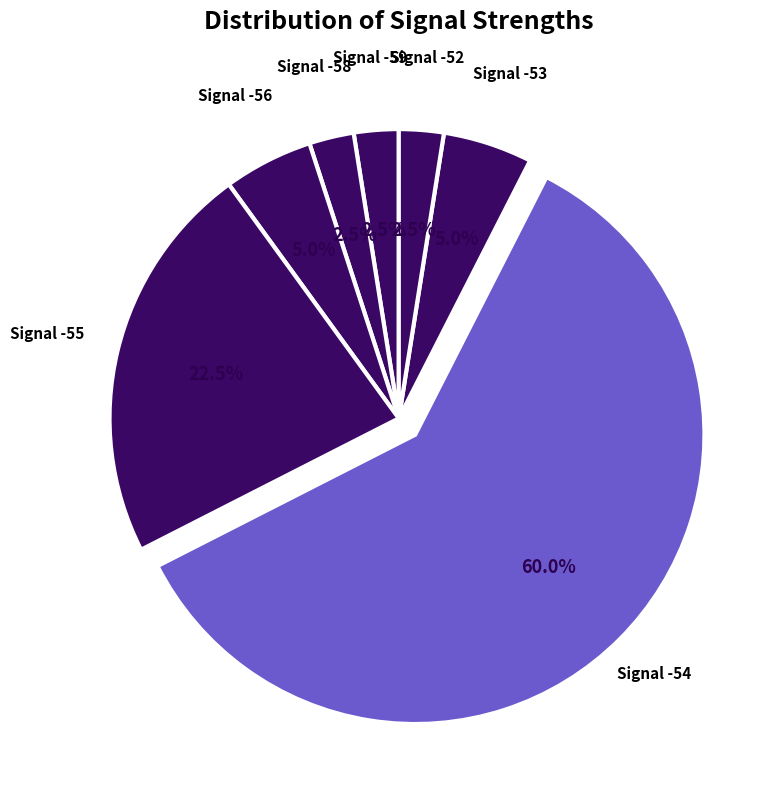

How many slices are in this pie chart?

7